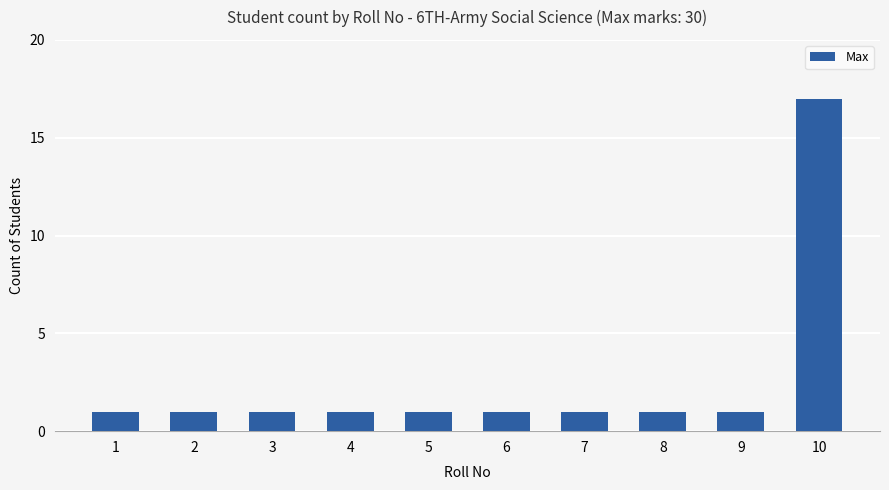

The chart shows a value of 0 at 8. True or false?

False